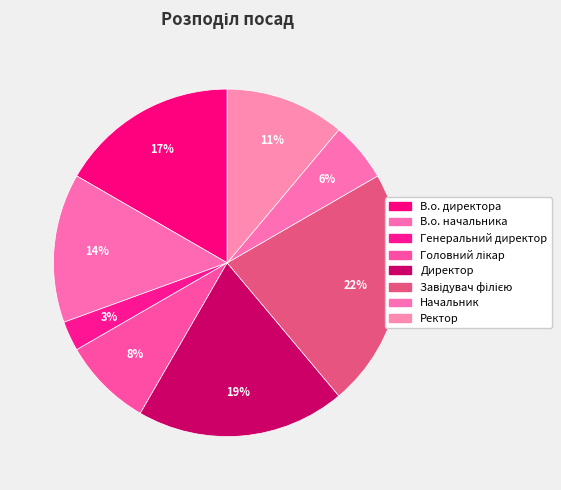

To the nearest percent, what portion does В.о. начальника represent?

14%